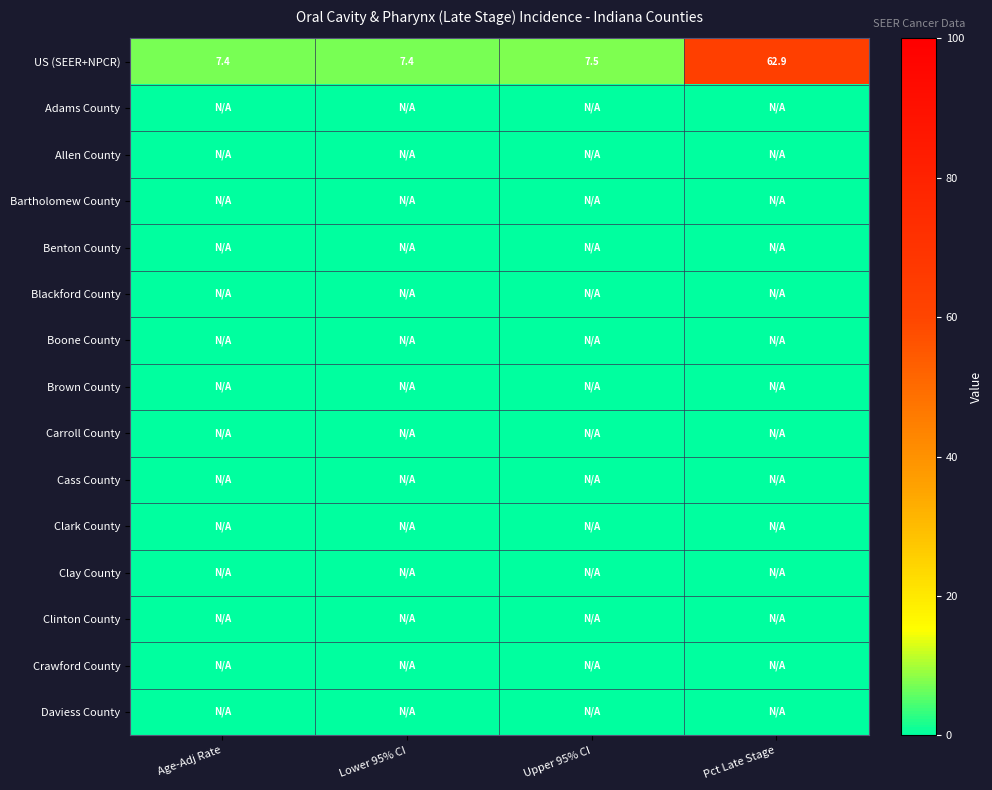

At which label is US (SEER+NPCR) closest to 35?

Upper 95% CI